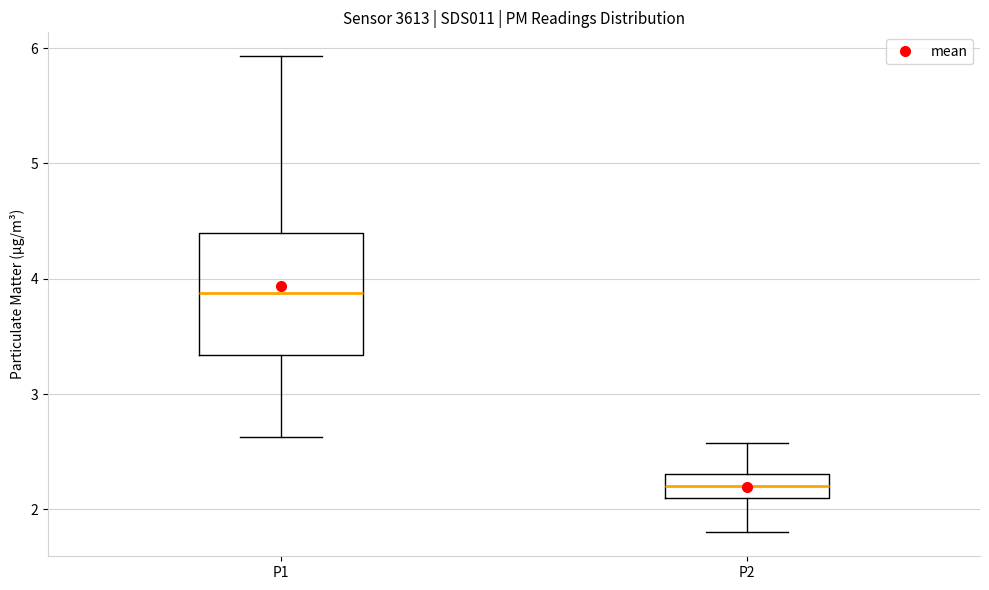

Reading left to right, read every box against the y-axis: the position of its median line, the range the box covers, and the ends of its whiskers. The values are not printed on the chart, so give them approximately, as read against the axis.

P1: median 3.9, box 3.3 to 4.4, whiskers 2.6 to 5.9
P2: median 2.2, box 2.1 to 2.3, whiskers 1.8 to 2.6